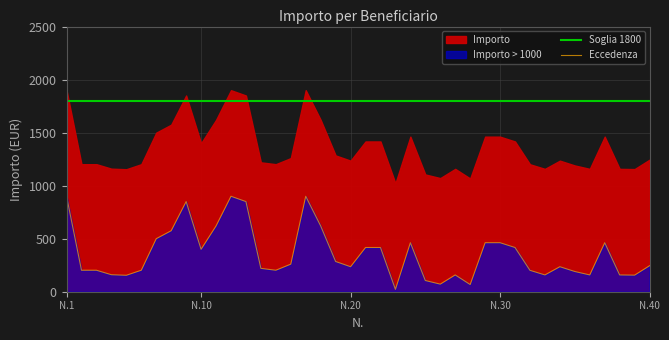

How many values exceed 245?

20